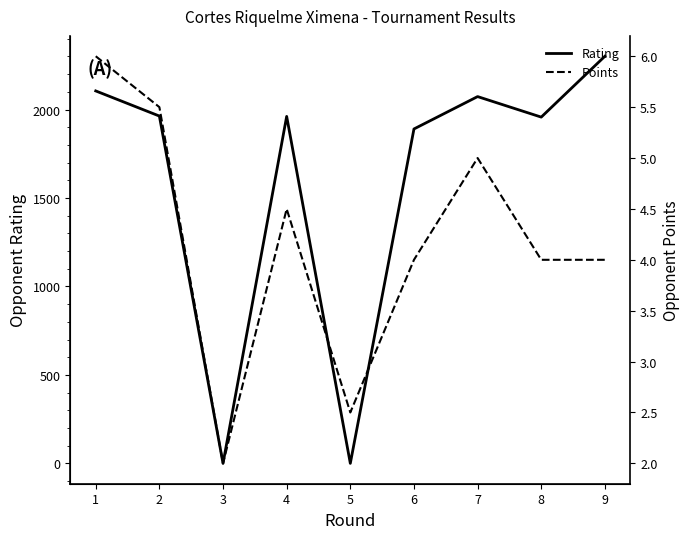

At 5, list the series in order from largest to smallest.

Points, Rating